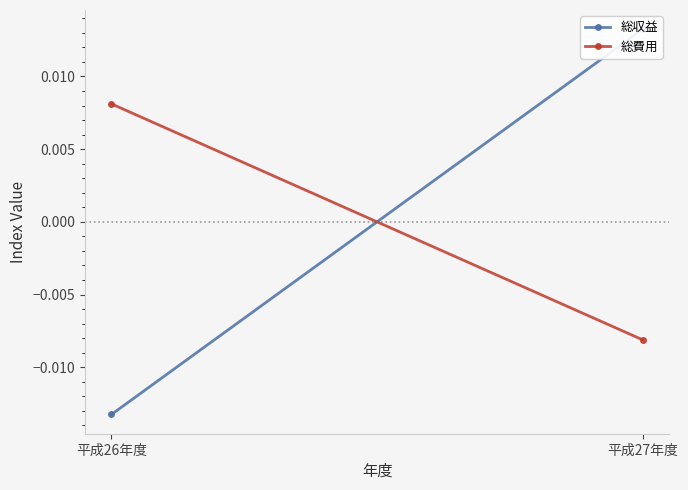

Between 平成26年度 and 平成27年度, which series saw the biggest shift?

総収益